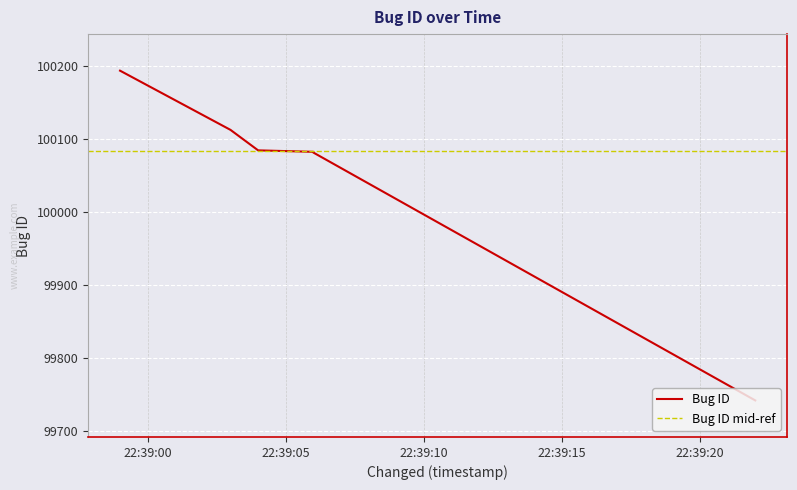

Approximately how many times larger is the value at 2017-07-24 22:39:03 compared to 2017-07-24 22:39:06?

1.0